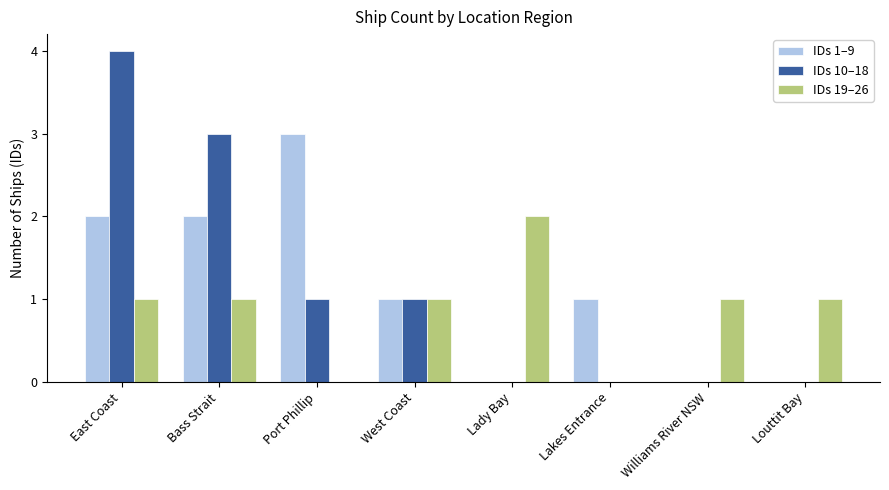

How many data points does each series have?

8